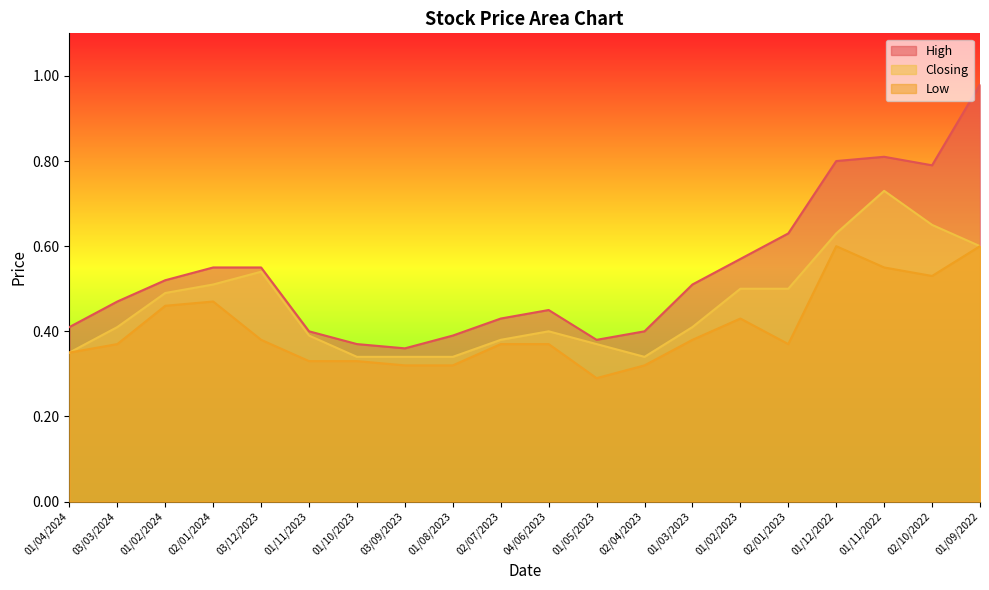

What position from the left is 02/01/2024?

4